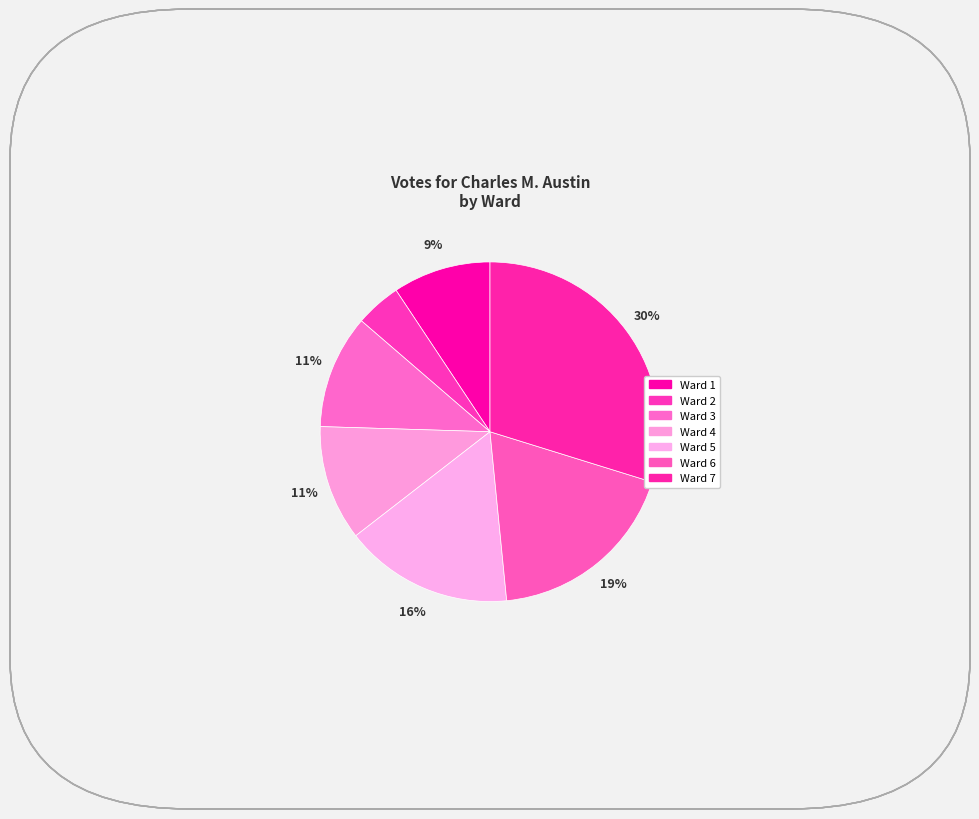

To the nearest percent, what portion does Ward 4 represent?

11%